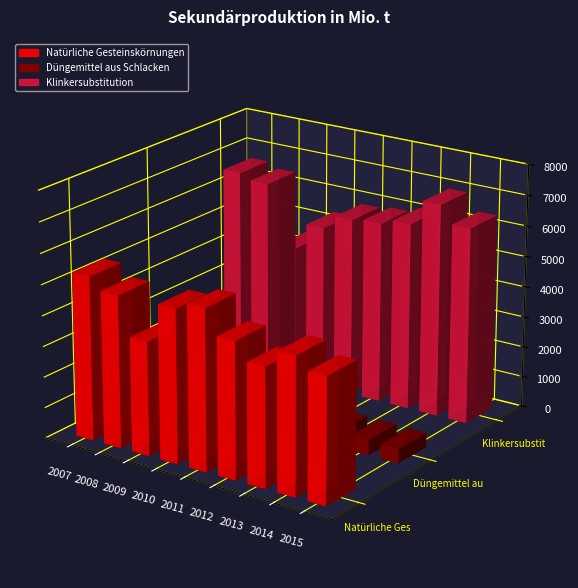

What is the value of the Natürliche Gesteinskörnungen bar at the 1st from the left?

5340